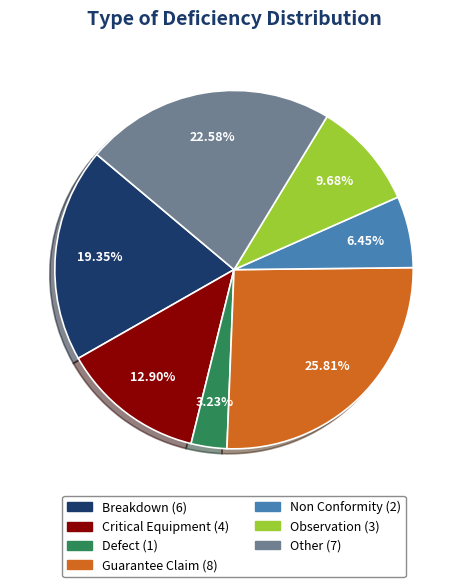

True or false: Guarantee Claim accounts for 17% of the total.

False